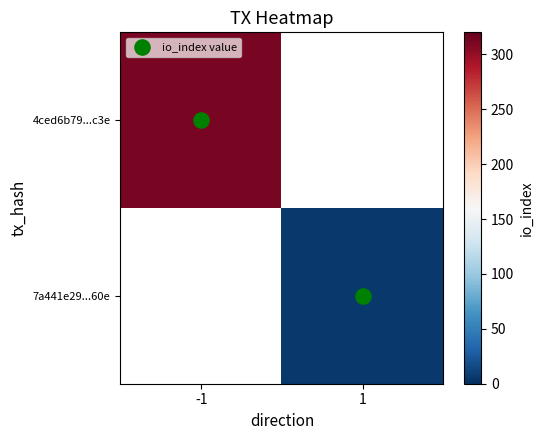

The value of 4ced6b79...c3e at -1 is 199.0. True or false?

False